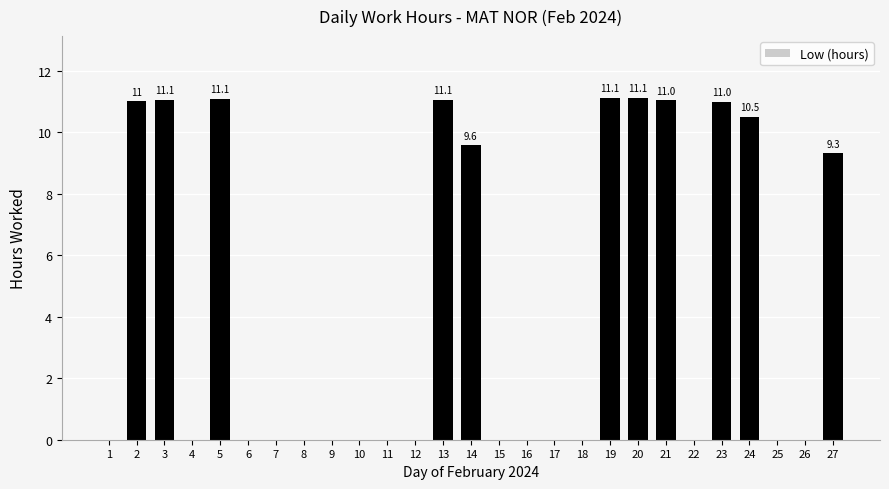

Between 5 and 25, which is larger?

5